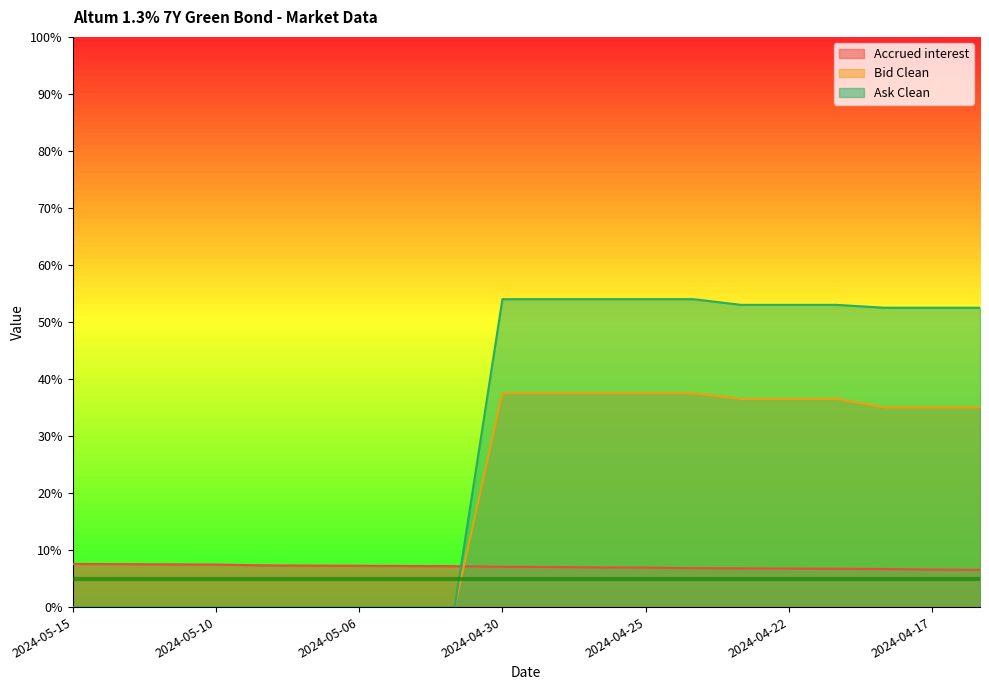

The Accrued interest series shows 4.4 at 2024-05-03. True or false?

False